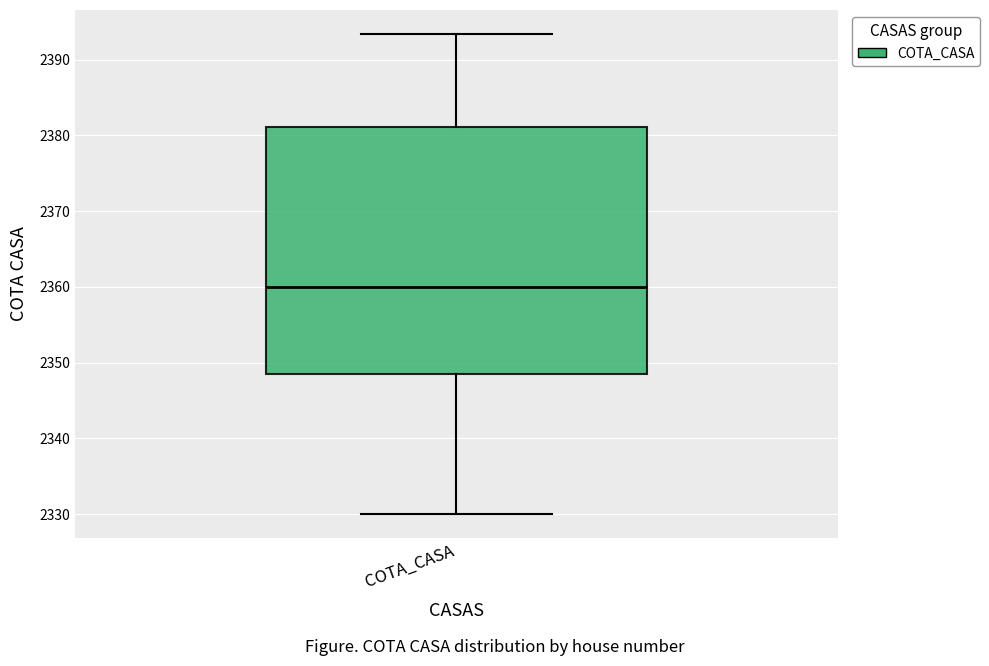

Transcribe this box plot: give where the median line is, the range the box spans, and where the two whiskers end, as read against the y-axis. The values are not printed on the chart, so give them approximately, as read against the axis.

median 2360, box 2348 to 2381, whiskers 2330 to 2393